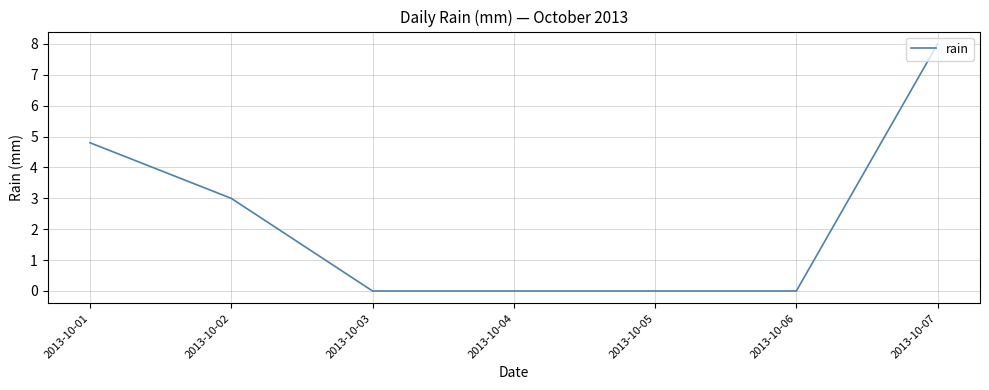

Reading left to right, list all the values displayed in this chart.

2013-10-01=4.8	2013-10-02=3.0	2013-10-03=0.0	2013-10-04=0.0	2013-10-05=0.0	2013-10-06=0.0	2013-10-07=8.0